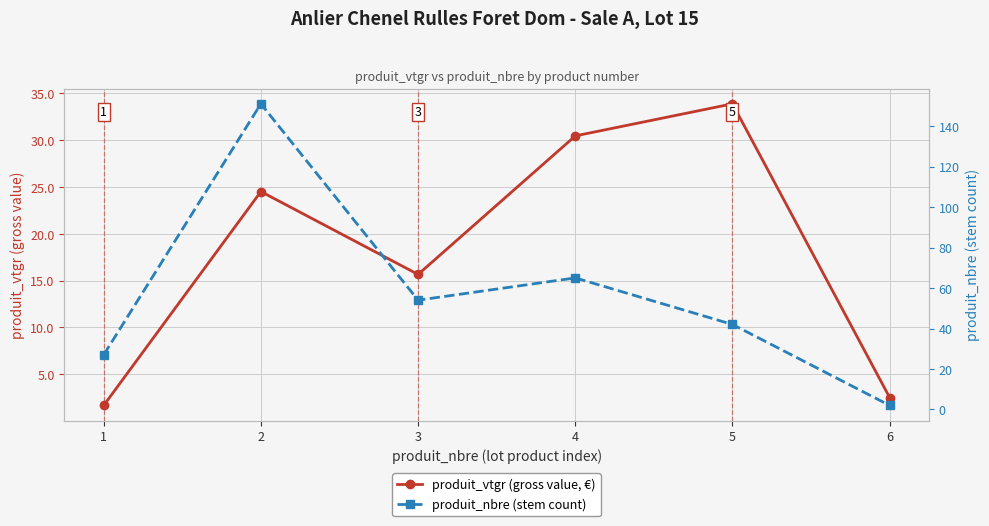

What is the maximum value for produit_vtgr (gross value, €)?

33.9